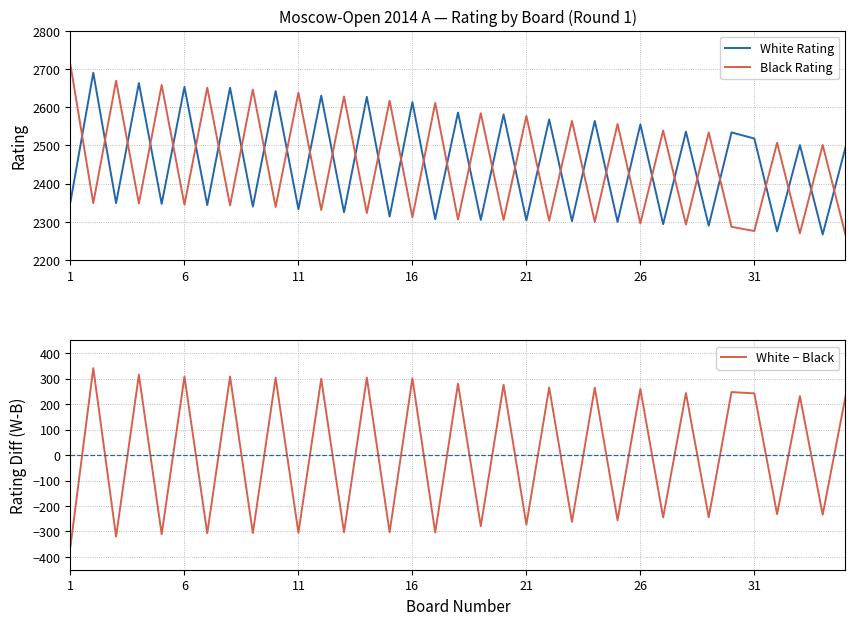

After their last crossing, which series has the higher values: Black Rating or White Rating?

White Rating